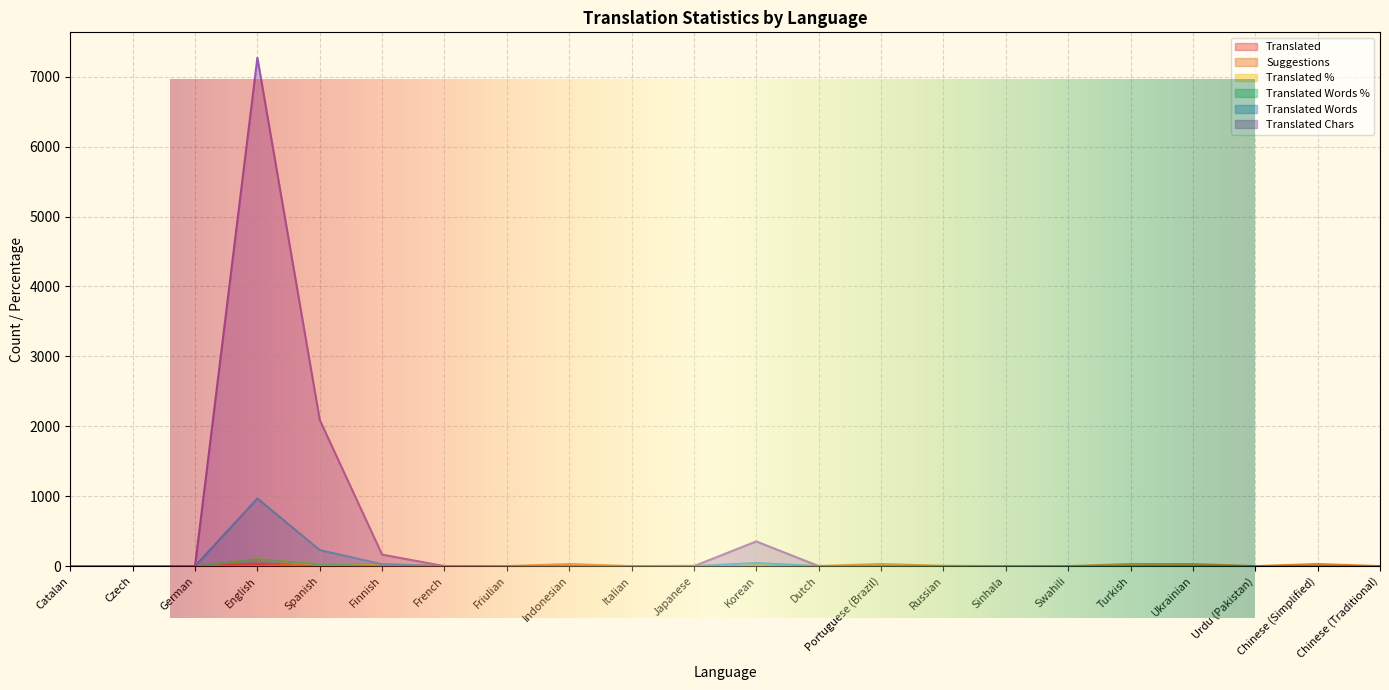

At which label is translated_chars closest to 3635?

Spanish